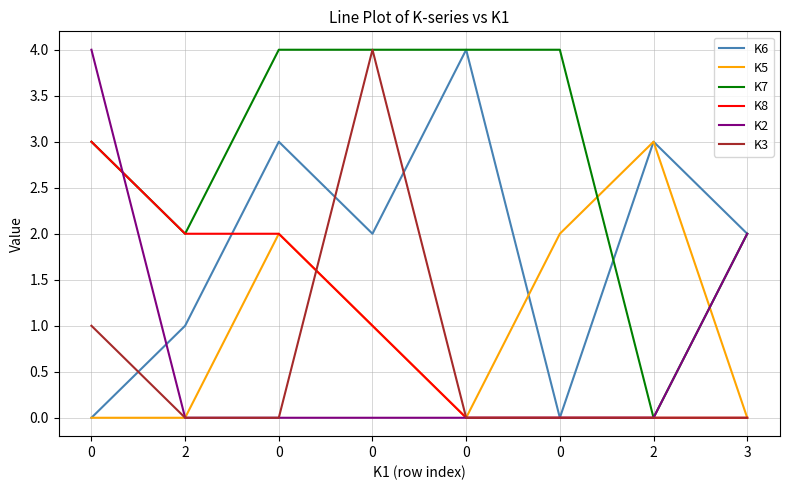

Reading right to left, what are all the values shown in this chart?

K6: 3=2	2=3	0=0	0=4	0=2	0=3	2=1	0=0
K5: 3=0	2=3	0=2	0=0	0=1	0=2	2=0	0=0
K7: 3=2	2=0	0=4	0=4	0=4	0=4	2=2	0=3
K8: 3=0	2=0	0=0	0=0	0=1	0=2	2=2	0=3
K2: 3=2	2=0	0=0	0=0	0=0	0=0	2=0	0=4
K3: 3=0	2=0	0=0	0=0	0=4	0=0	2=0	0=1